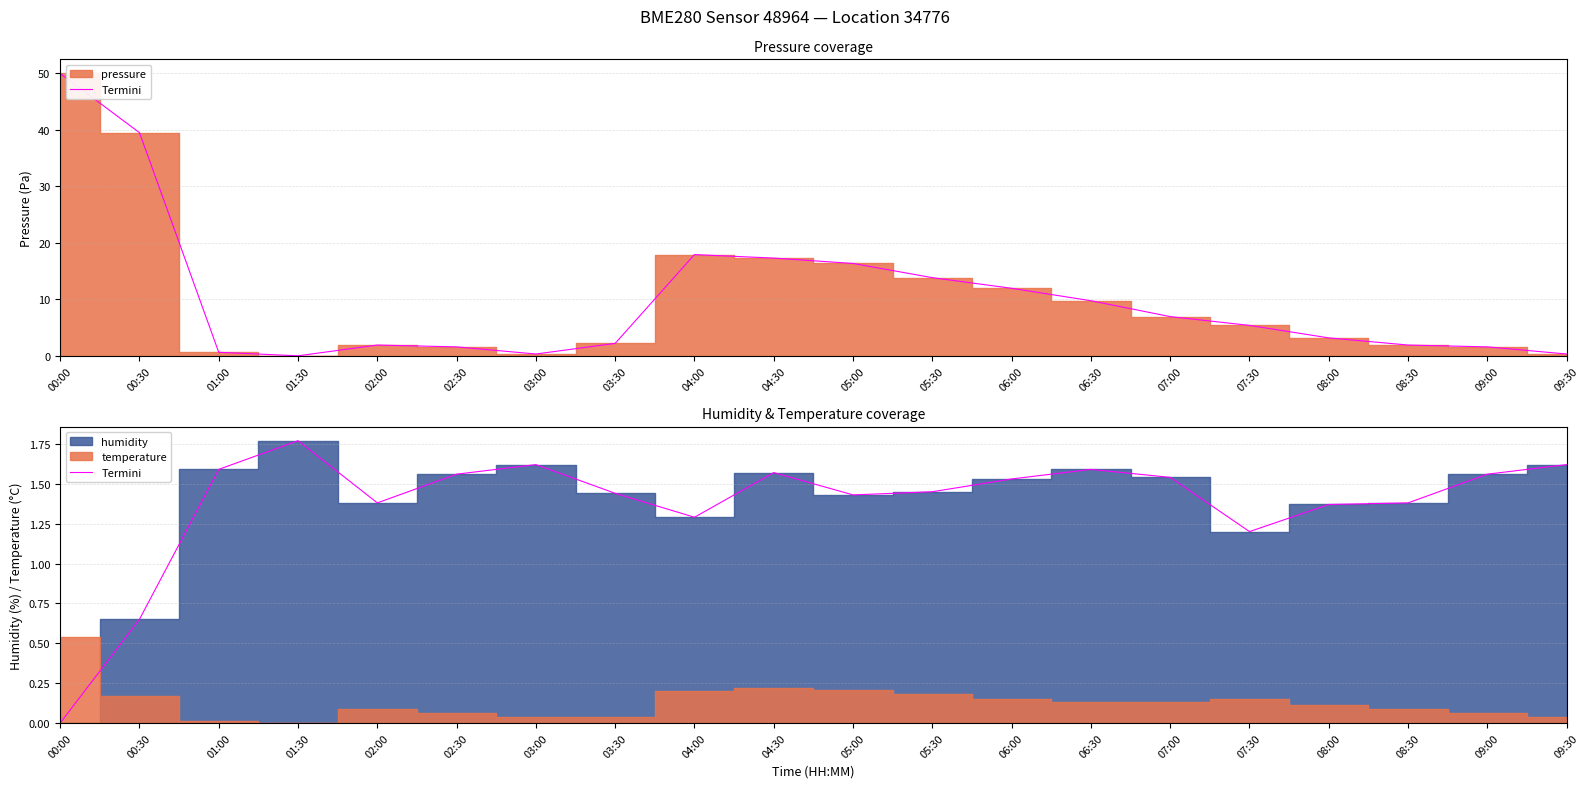

Where is the first local maximum?

01:30